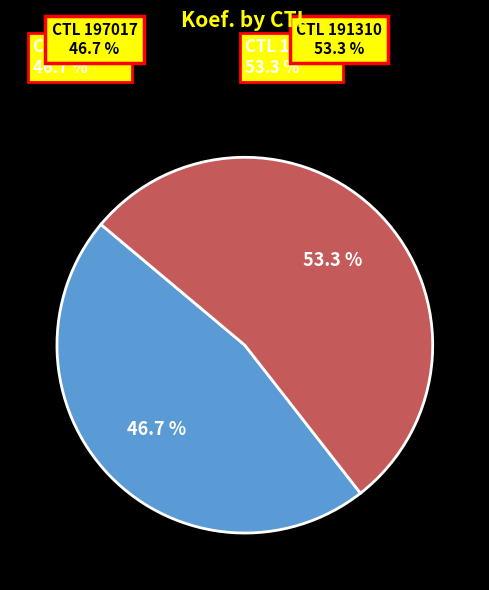

Is there a majority slice in this chart?

Yes